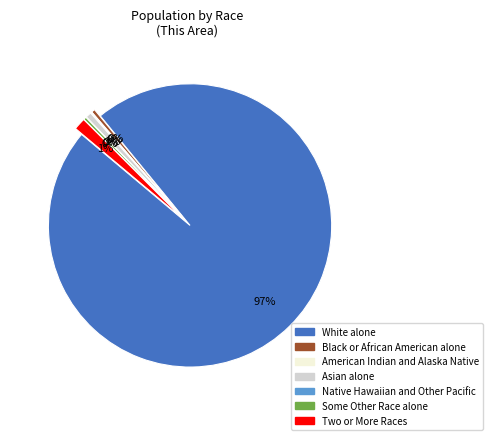

Which category has the biggest portion of the pie?

White alone